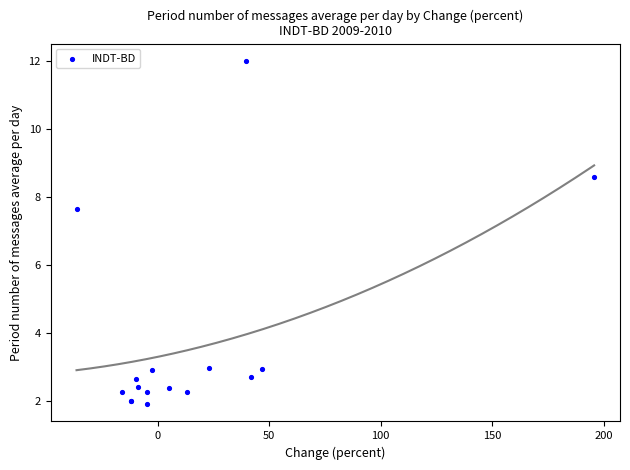

What Y value in the scatter plot is closest to 6?

7.6